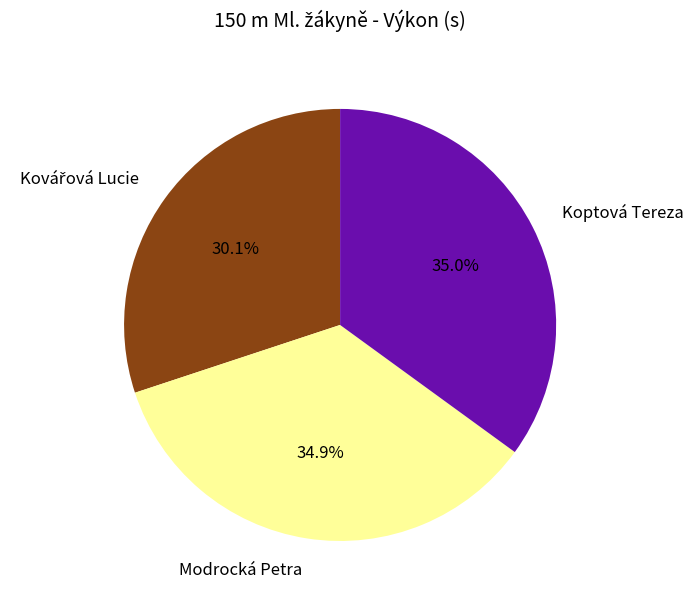

What is the ratio of the value at Modrocká Petra to the value at Koptová Tereza?

1.0